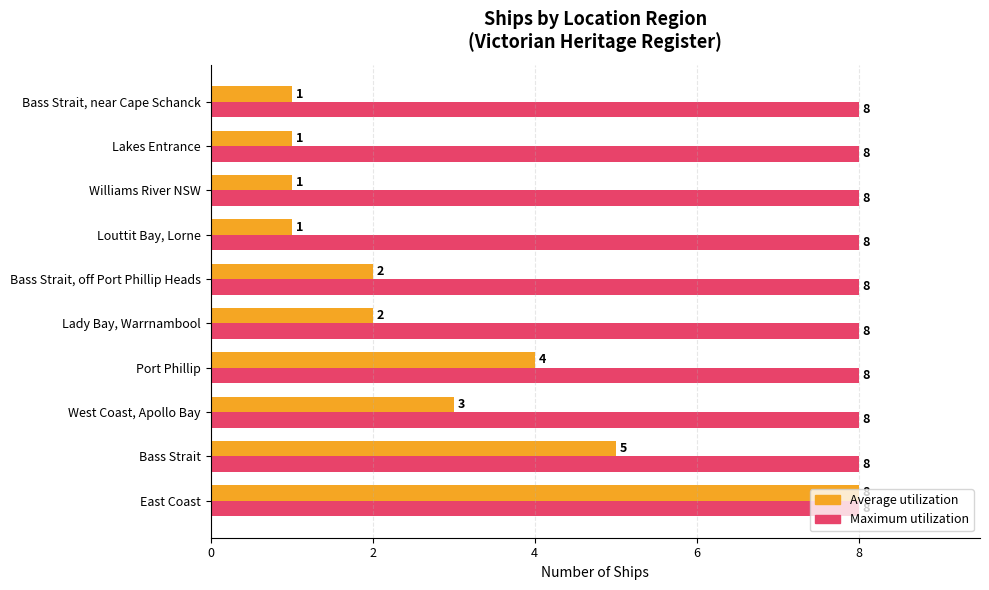

The Average utilization series shows 2 at Lady Bay, Warrnambool. True or false?

True